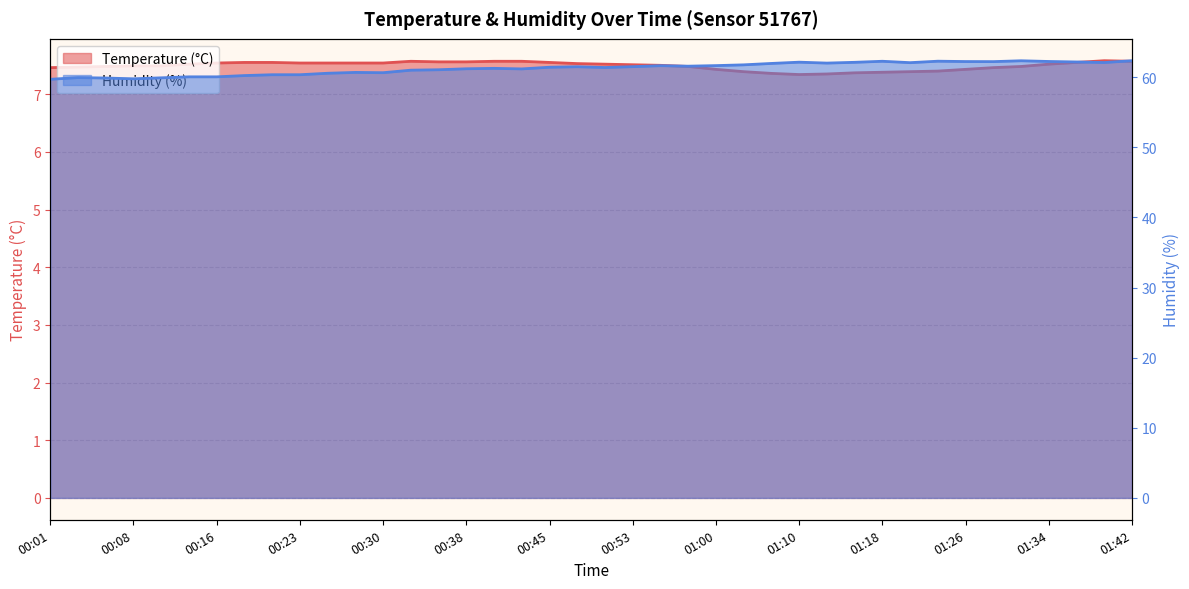

What is the average value of the Humidity (%) (line) series?

61.3